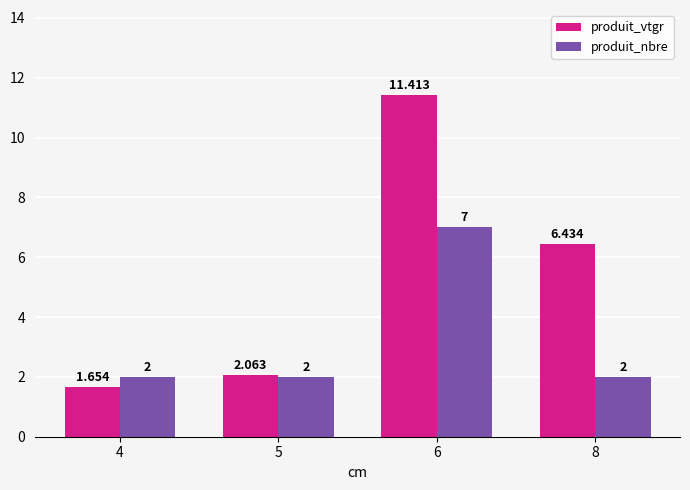

What is the difference between the produit_vtgr values at 6 and 4?

9.8